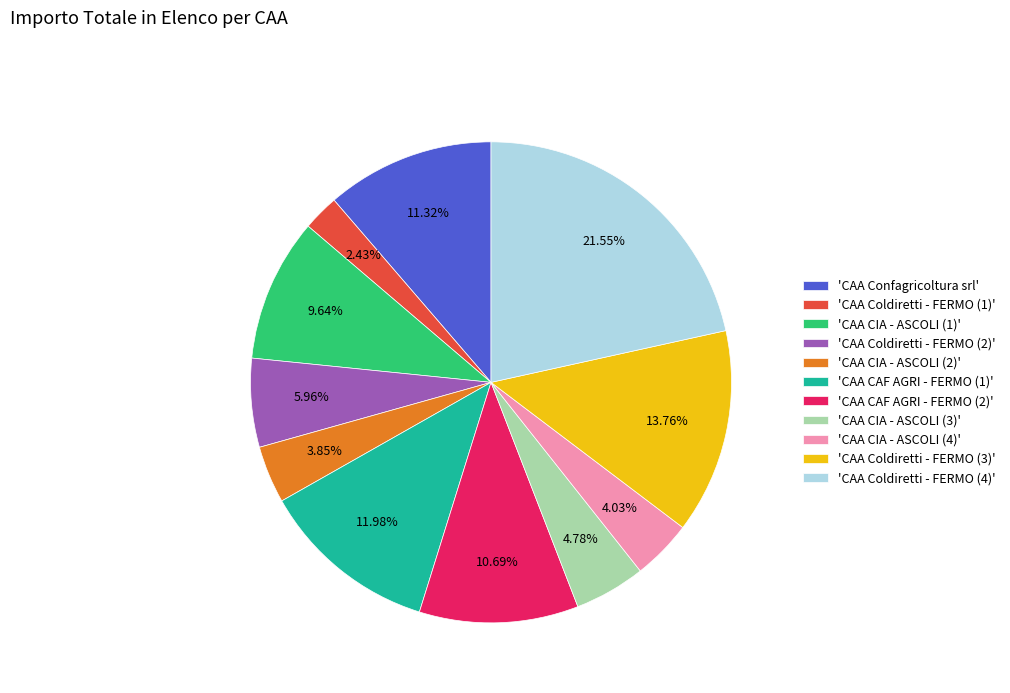

Approximately how many times larger is the value at 'CAA Coldiretti - FERMO (3)' compared to 'CAA Coldiretti - FERMO (4)'?

0.6